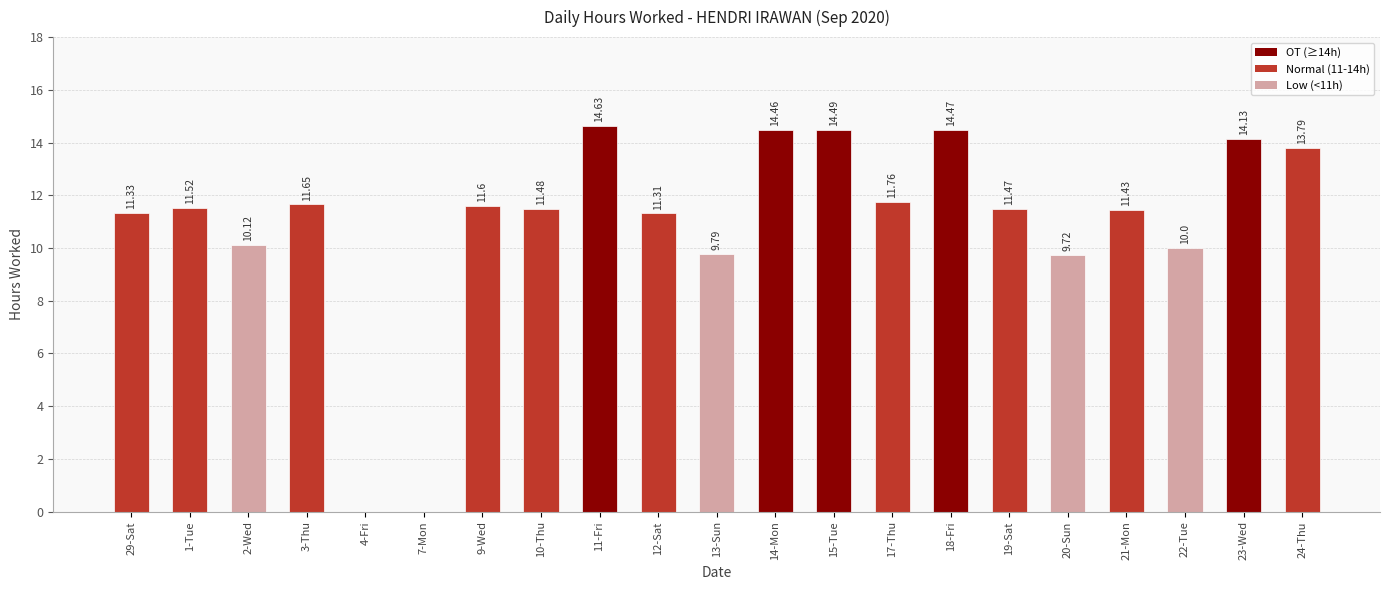

True or false: the data shows 8.5 at 14-Mon.

False